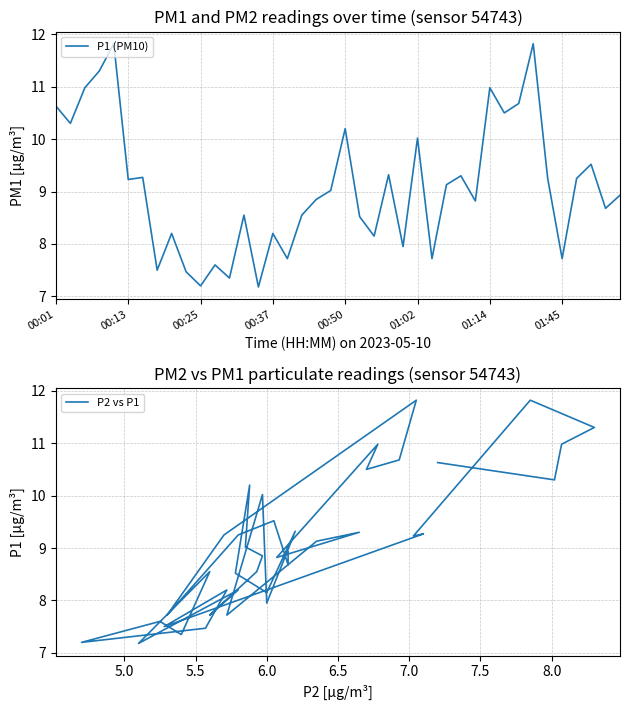

True or false: P2 vs P1 and P1 (PM10) intersect in this chart.

False